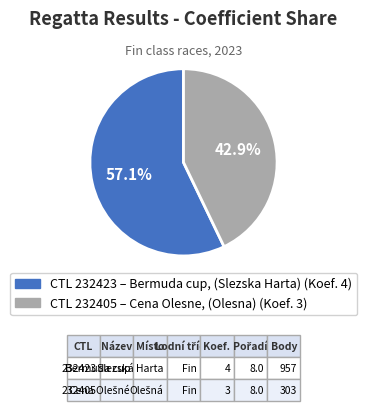

How many segments does this pie chart have?

2